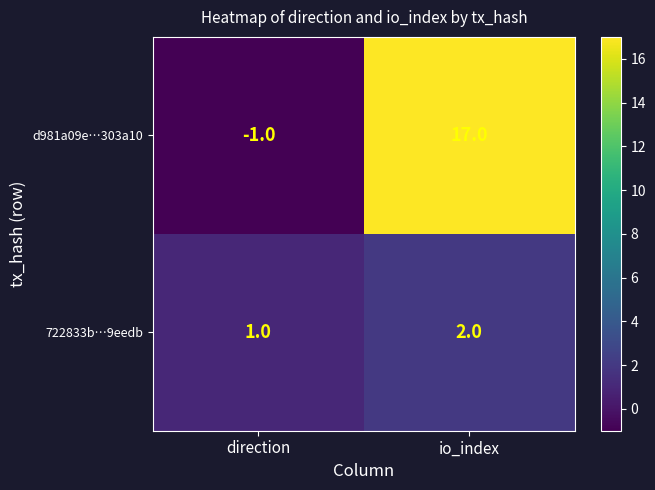

At which category is the sum across all series the highest?

io_index